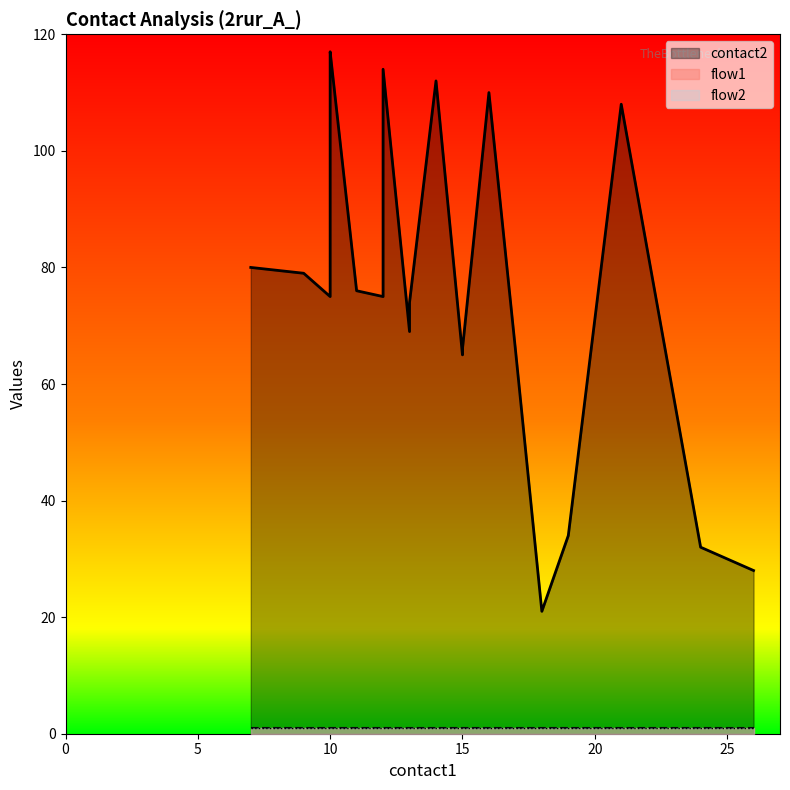

What is the total value across all series at 19?

36